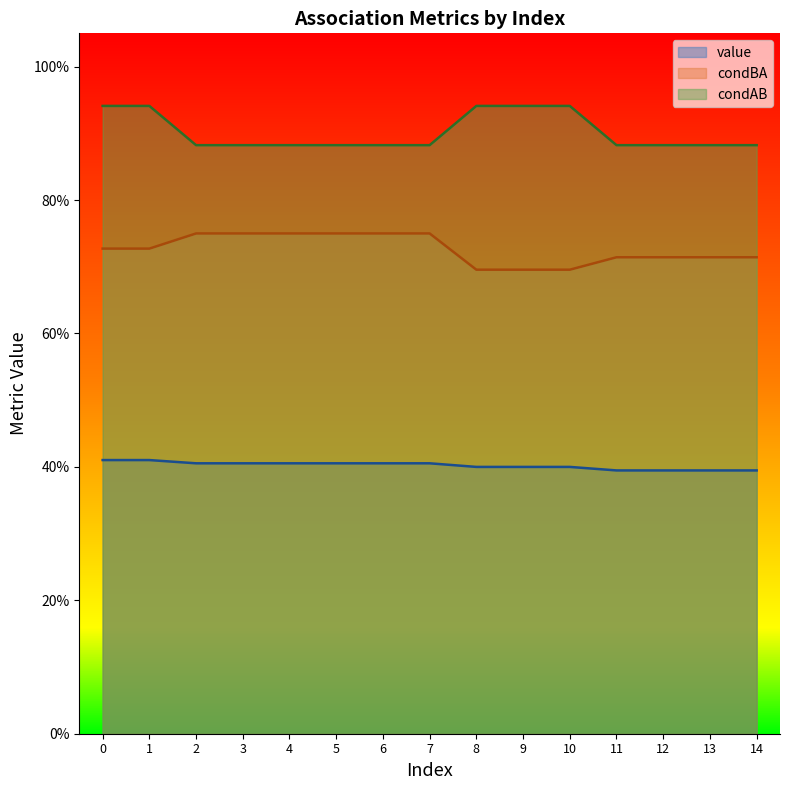

Reading right to left, transcribe all the data shown in this chart.

value: 14=0.4	13=0.4	12=0.4	11=0.4	10=0.4	9=0.4	8=0.4	7=0.4	6=0.4	5=0.4	4=0.4	3=0.4	2=0.4	1=0.4	0=0.4
condBA: 14=0.7	13=0.7	12=0.7	11=0.7	10=0.7	9=0.7	8=0.7	7=0.8	6=0.8	5=0.8	4=0.8	3=0.8	2=0.8	1=0.7	0=0.7
condAB: 14=0.9	13=0.9	12=0.9	11=0.9	10=0.9	9=0.9	8=0.9	7=0.9	6=0.9	5=0.9	4=0.9	3=0.9	2=0.9	1=0.9	0=0.9